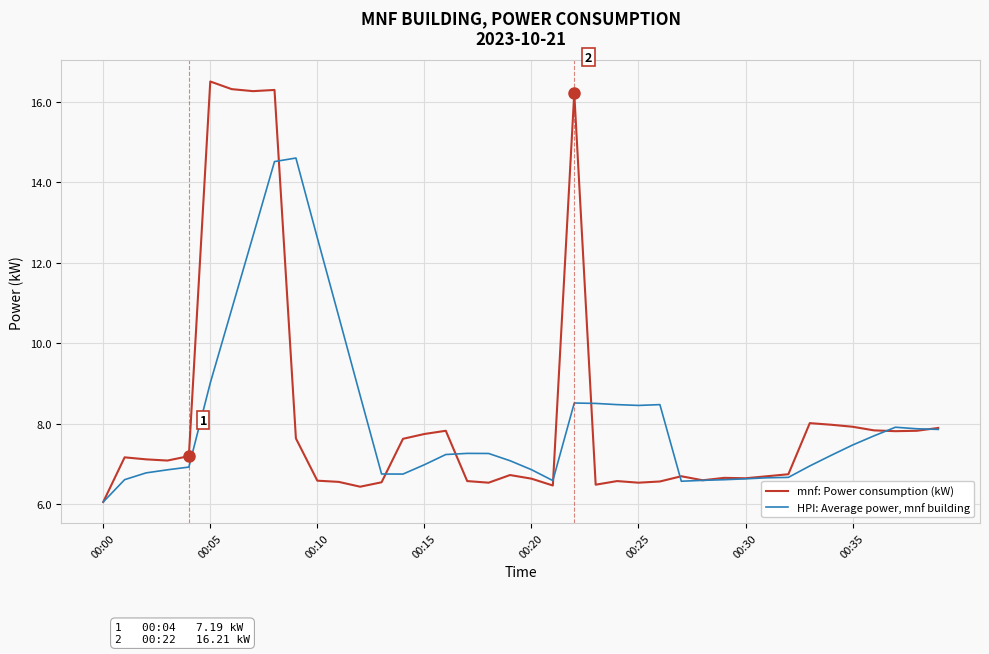

How many distinct data groups are displayed?

2